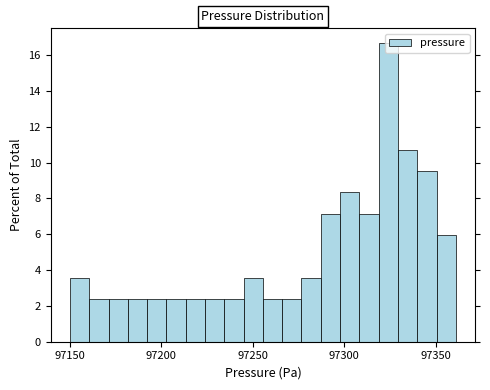

Read against the x-axis, roughly where is the centre of the tallest bar?

97325